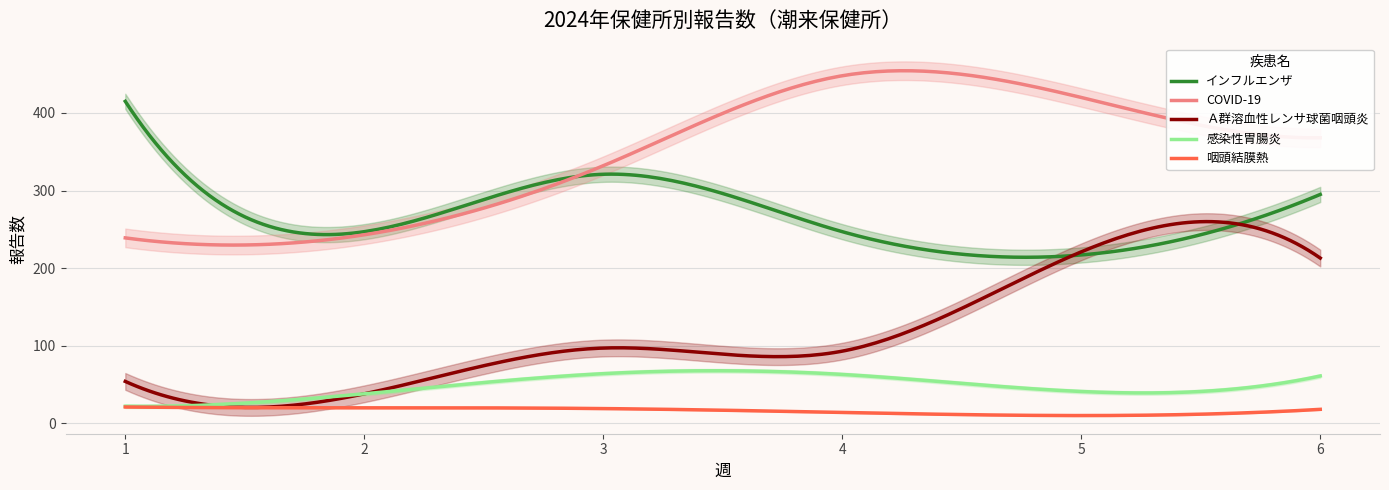

What is the difference between the highest and lowest values at 4?

434